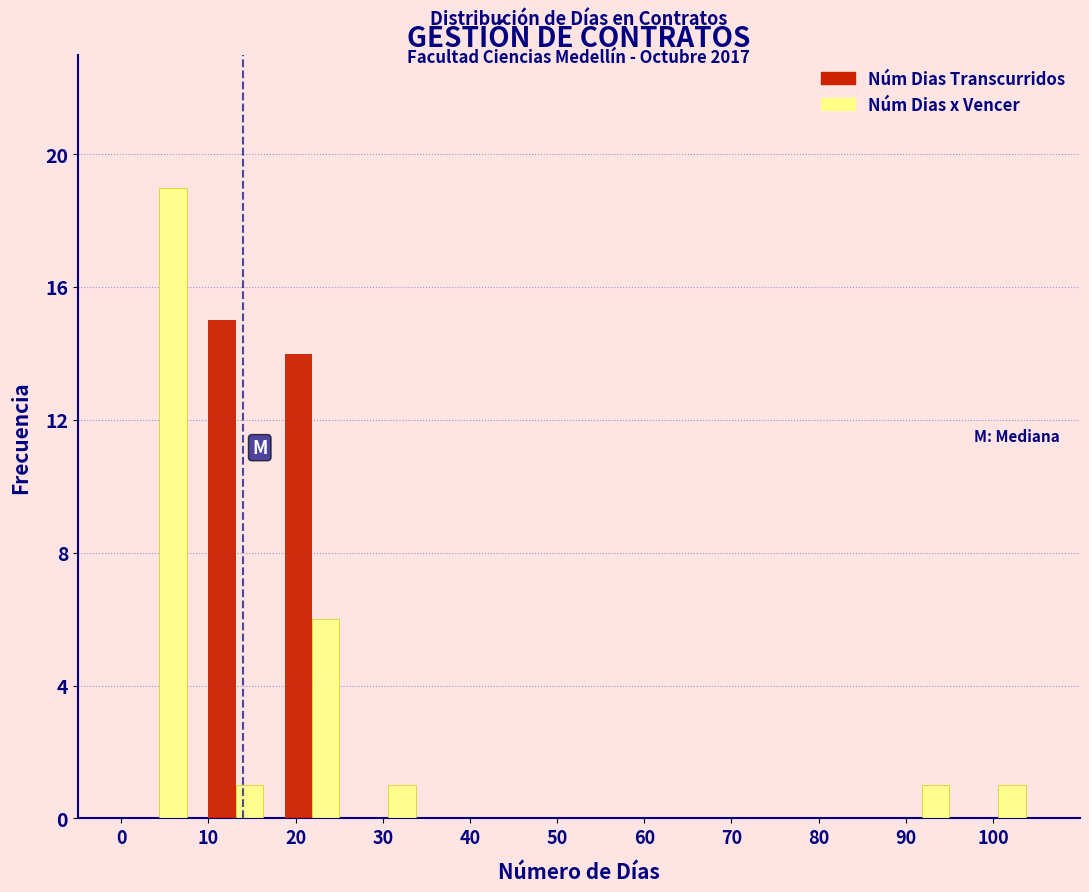

In the Núm Dias x Vencer series, which range on the x-axis has the tallest bar?

0 to 9